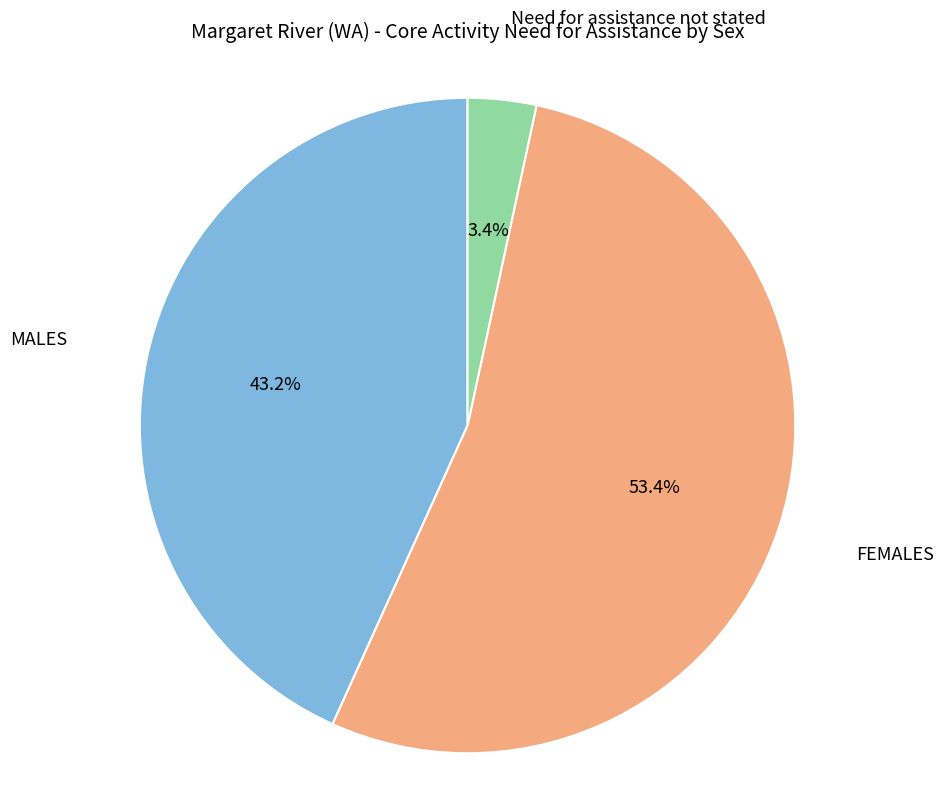

Does any single category account for the majority?

Yes